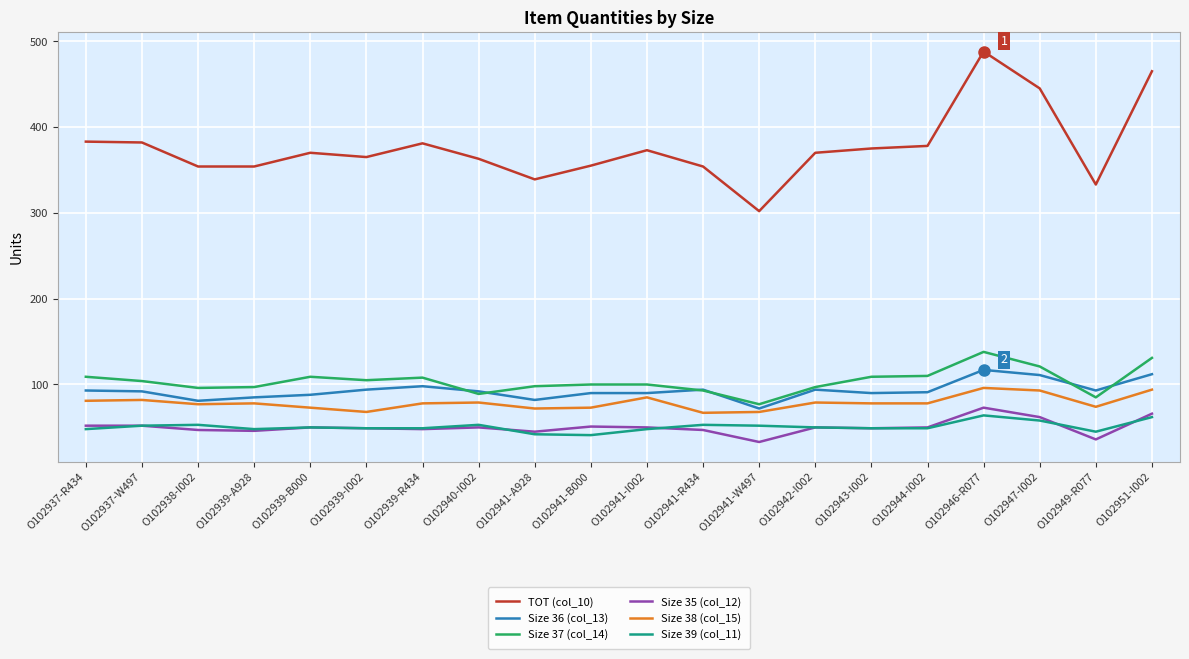

True or false: Size 39 (col_11) and Size 37 (col_14) intersect in this chart.

False